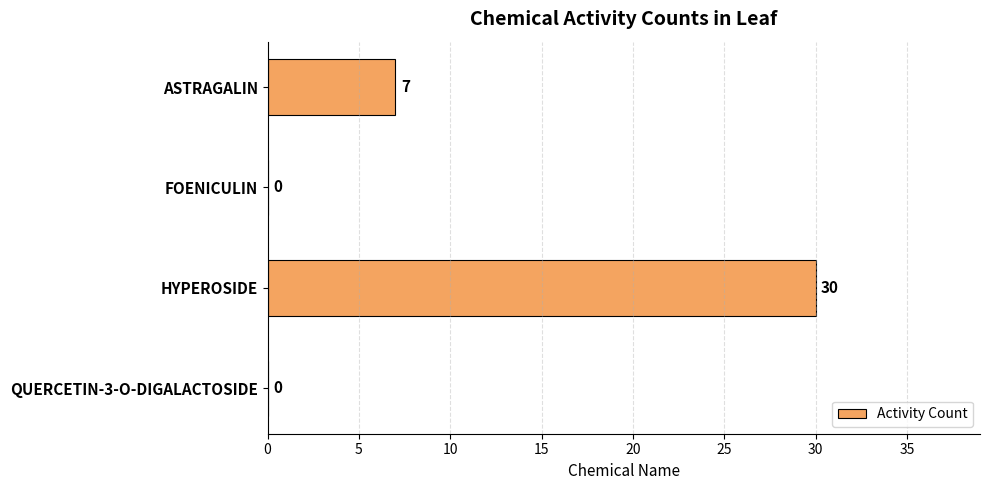

Which category has the highest value across all series?

HYPEROSIDE